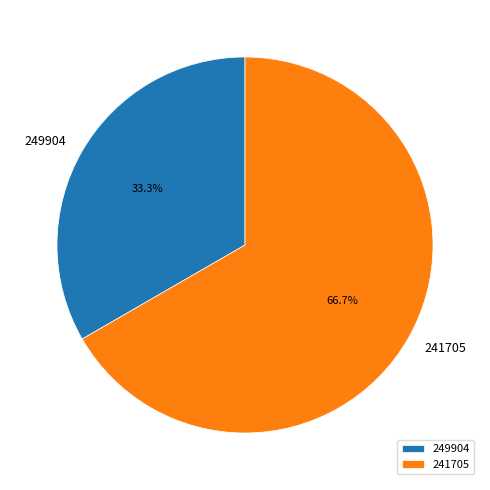

The 249904 slice represents 48% of the pie. True or false?

False